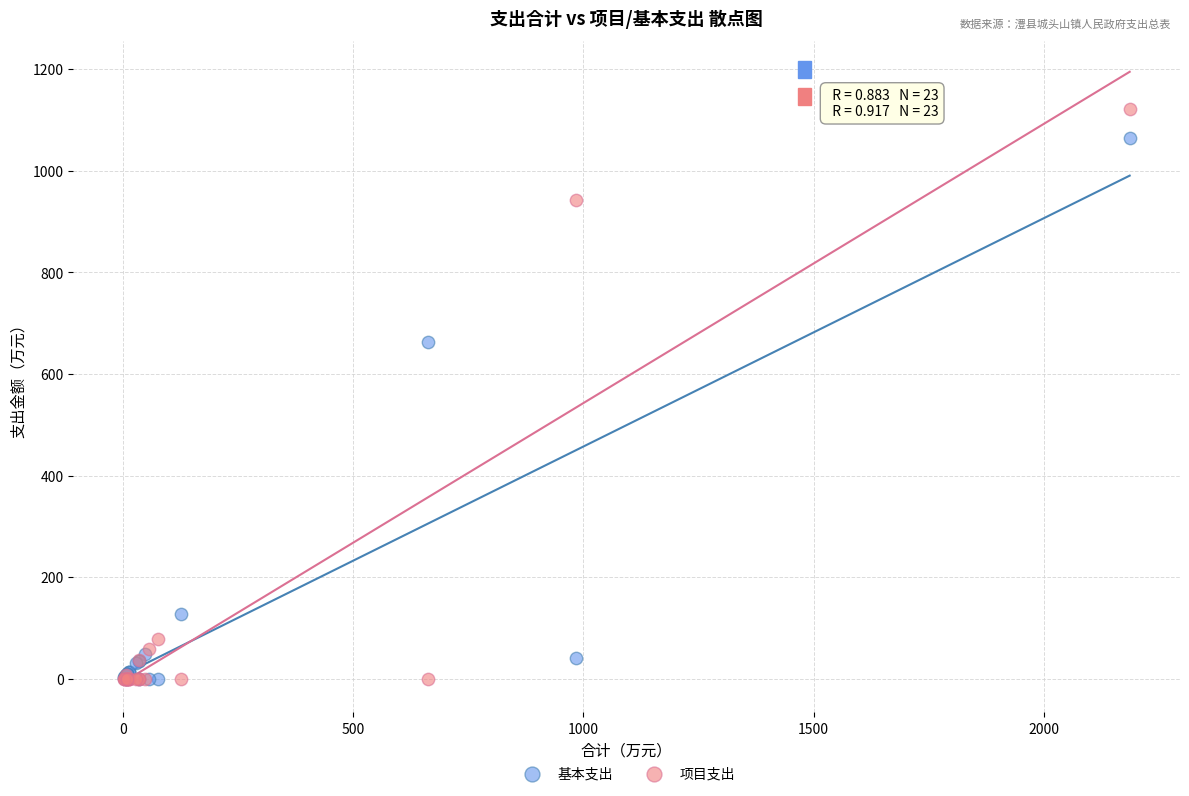

In the 基本支出 series, what Y value is closest to 532?

663.2